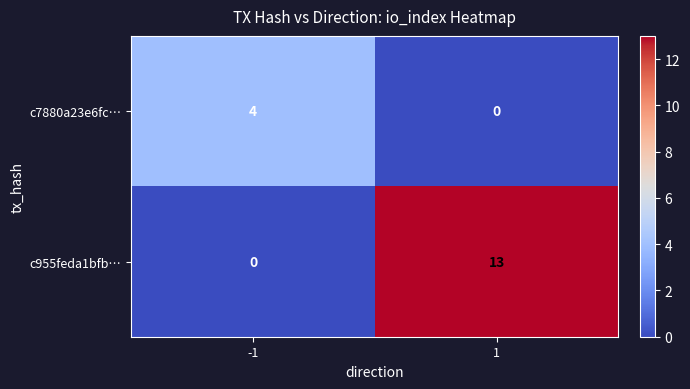

Is it true that c7880a23e6fc… equals 4 at -1?

True